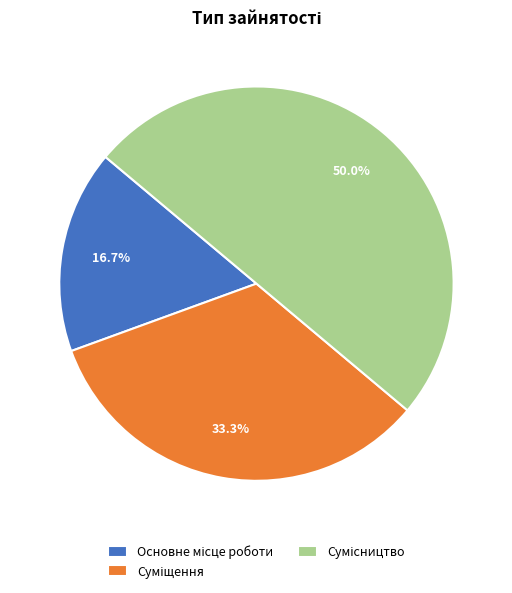

What percentage is the Суміщення slice, to the nearest percent?

33%